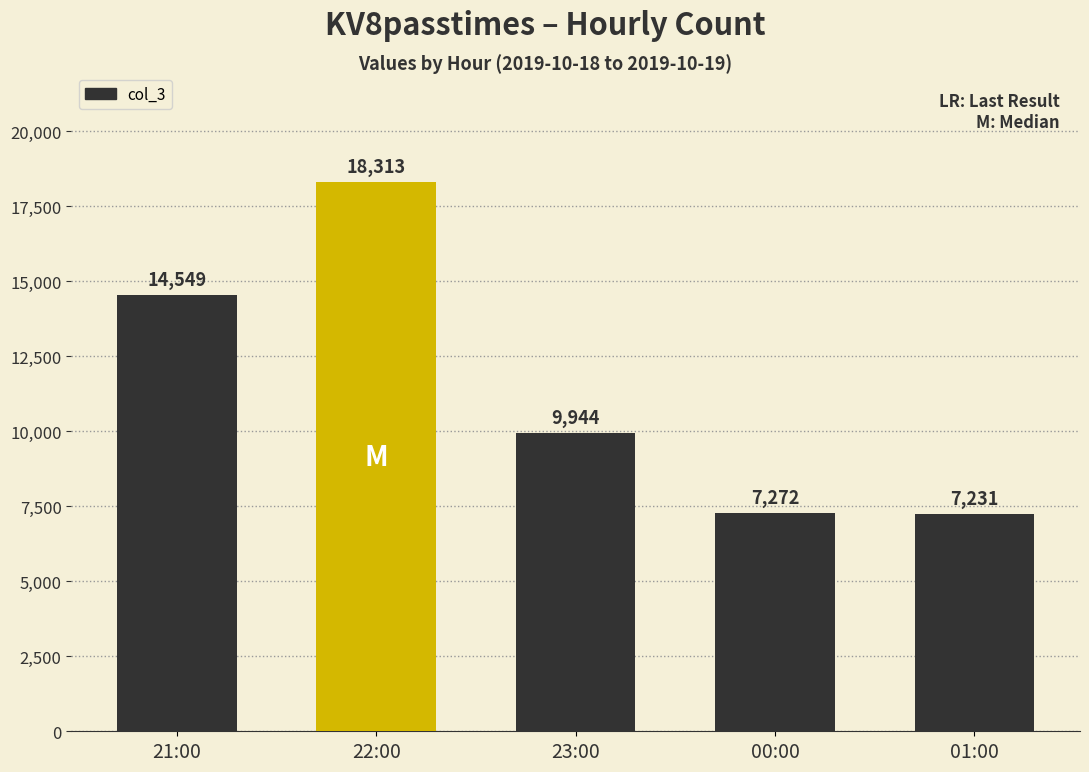

What is the maximum value shown in the chart?

18313